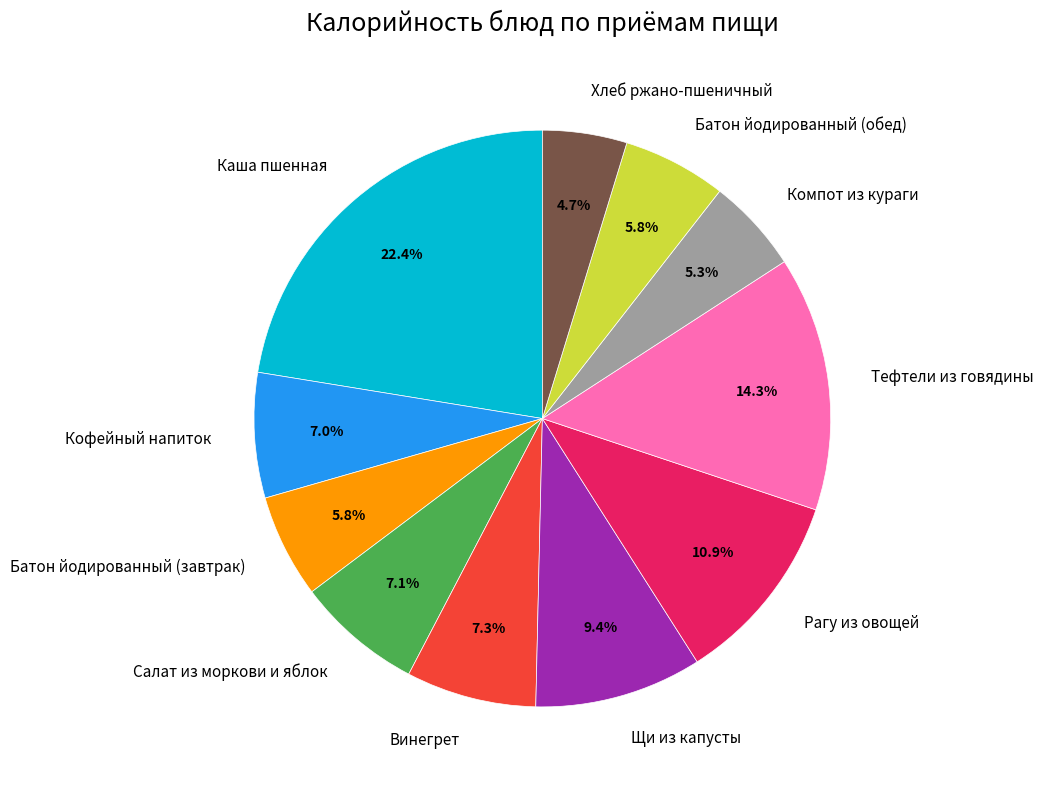

True or false: Батон йодированный (завтрак) accounts for 1% of the total.

False